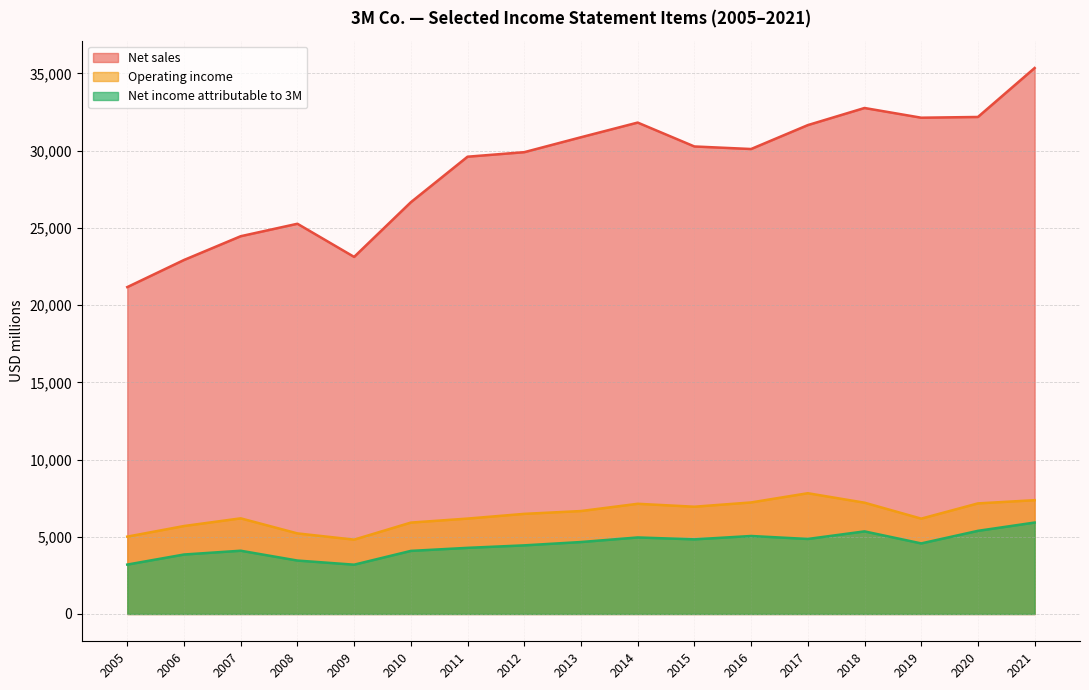

What are all the series names shown in the legend?

Net sales, Operating income, Net income attributable to 3M